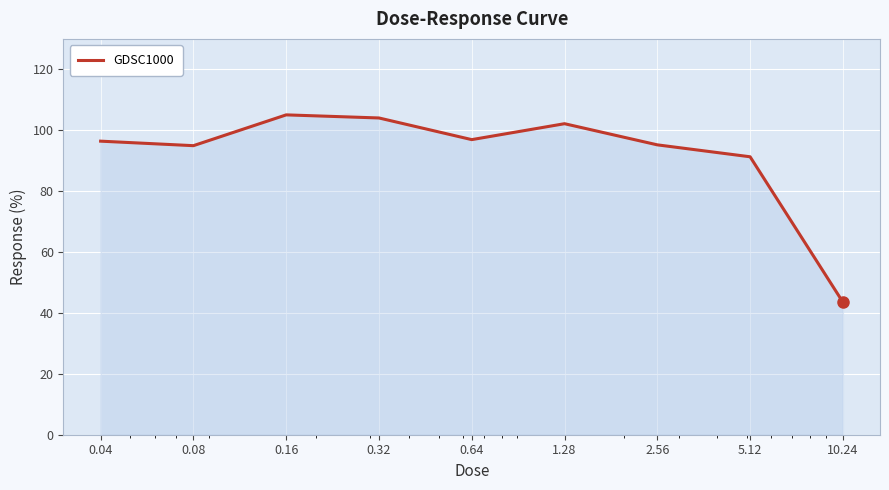

What is the difference between the maximum and minimum values?

61.5